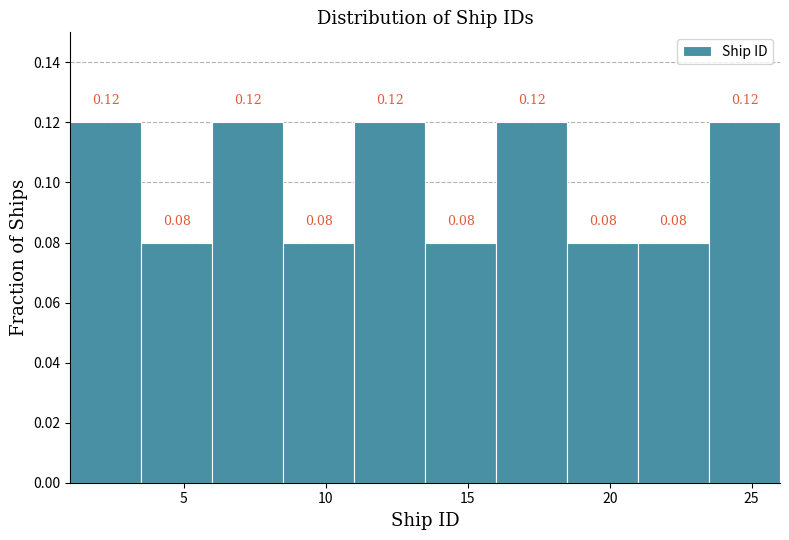

Reading left to right, transcribe this chart: for each bar, give the range it covers on the x-axis and its height.

1.0 to 3.5: 0.12
3.5 to 6.0: 0.08
6.0 to 8.5: 0.12
8.5 to 11.0: 0.08
11.0 to 13.5: 0.12
13.5 to 16.0: 0.08
16.0 to 18.5: 0.12
18.5 to 21.0: 0.08
21.0 to 23.5: 0.08
23.5 to 26.0: 0.12